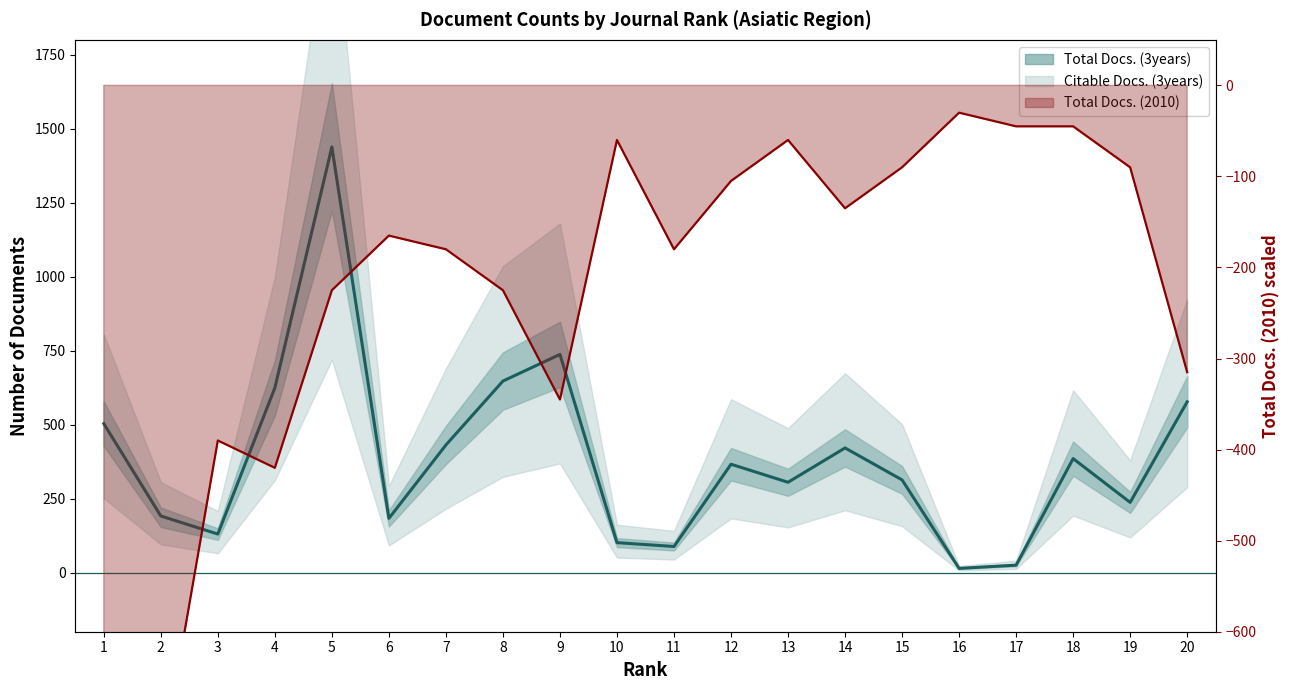

Where is the first local minimum for Total Docs. (2010)?

4